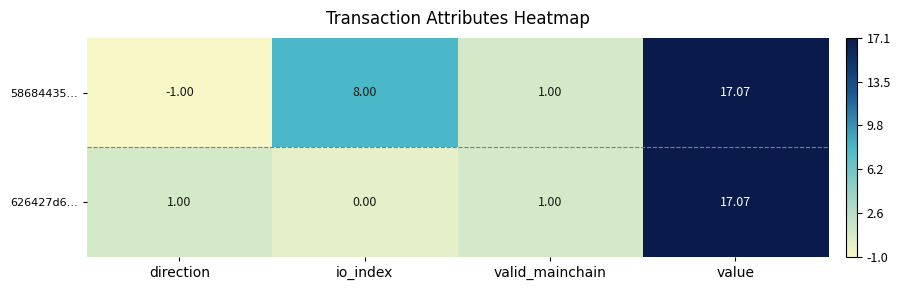

Which category has the highest value across all series?

value